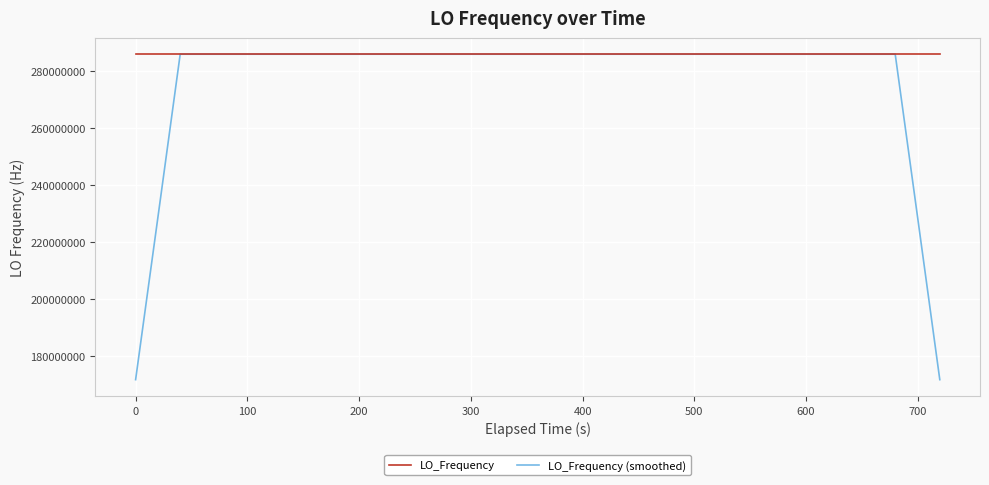

What is the maximum value for LO_Frequency (smoothed)?

286047001.5